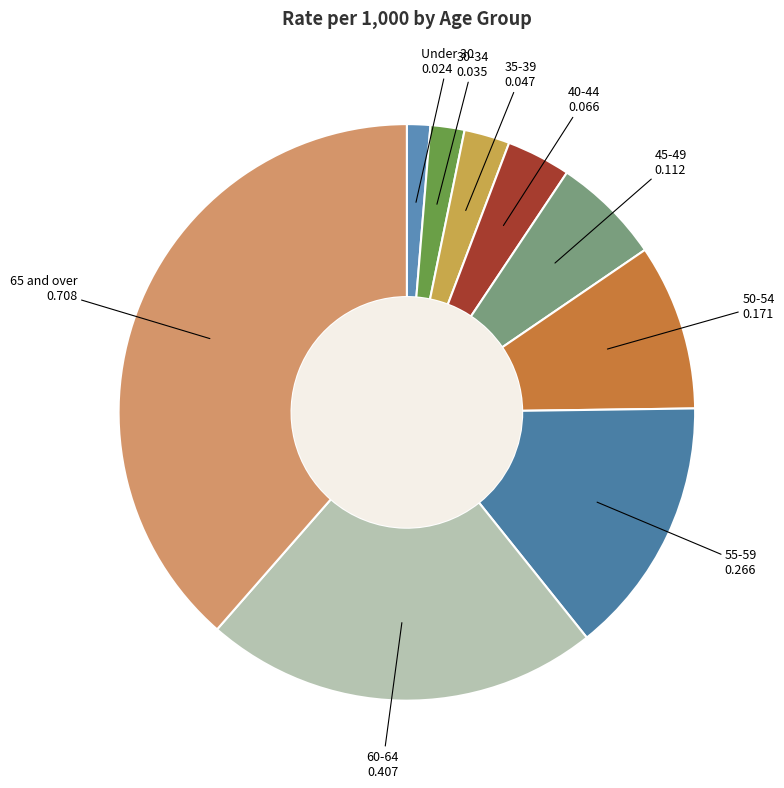

Which category has the smallest portion of the pie?

Under 30